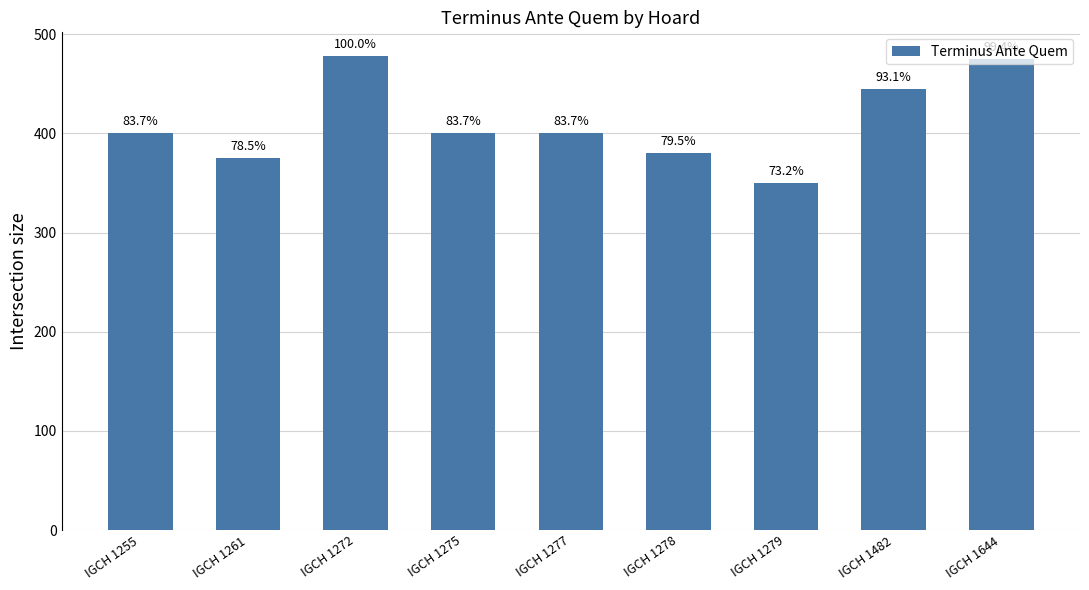

Reading left to right, what are all the values shown in this chart?

400	375	478	400	400	380	350	445	475